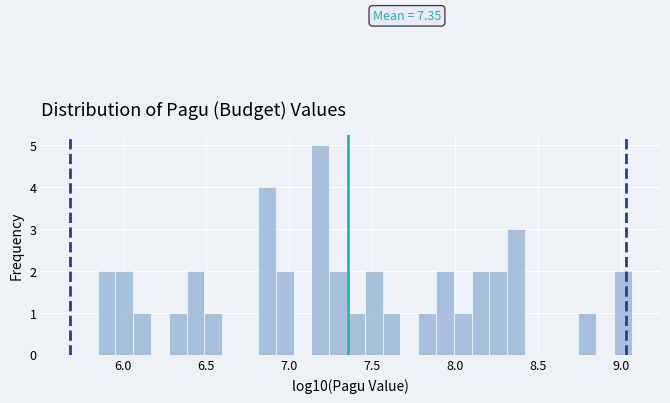

Around what value on the x-axis is the tallest bar? Give the approximate position of its centre, as read against the axis.

7.20